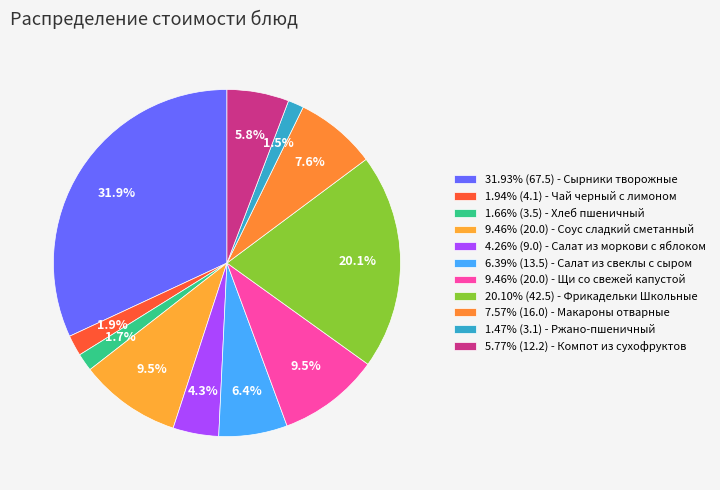

How many slices are in this pie chart?

11